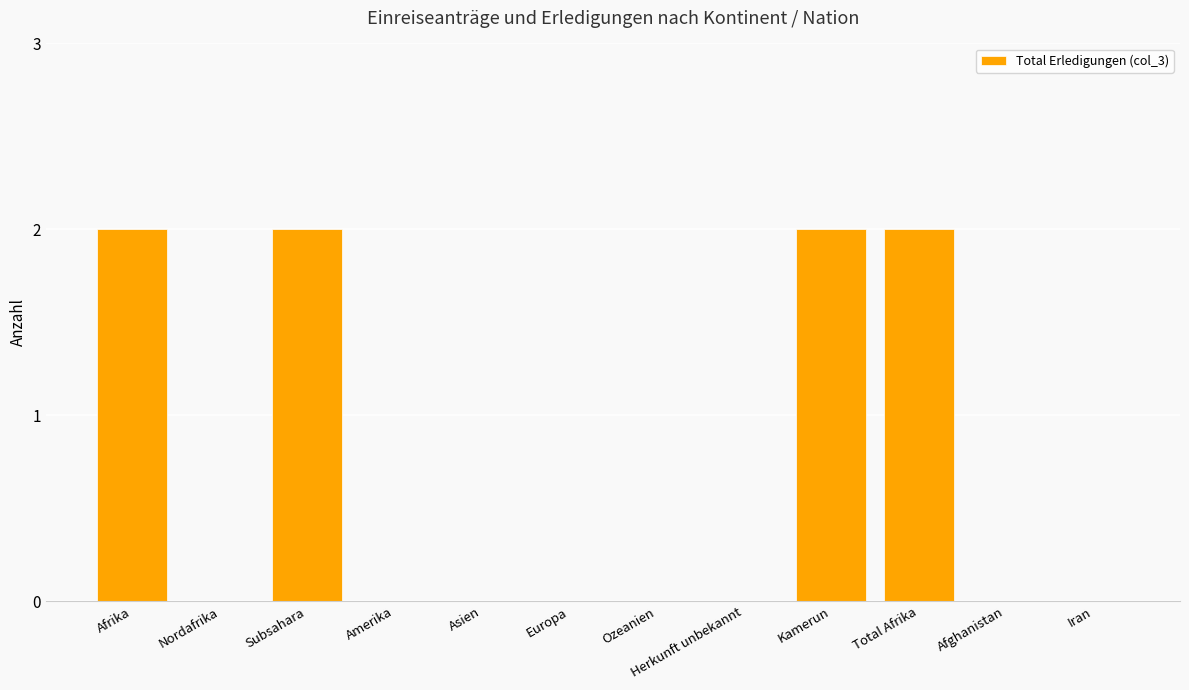

Count the number of categories in the chart.

12